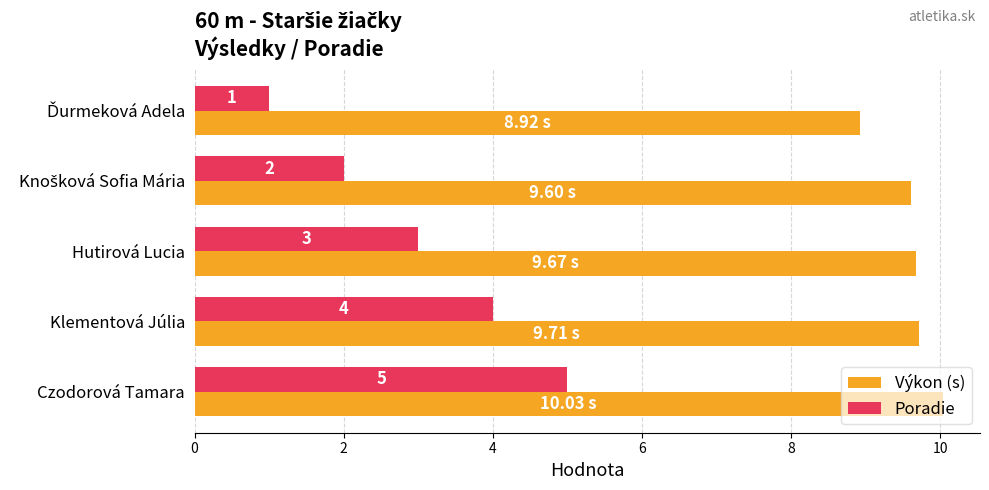

Rank the series by their maximum value, from lowest to highest.

Poradie, Výkon (s)